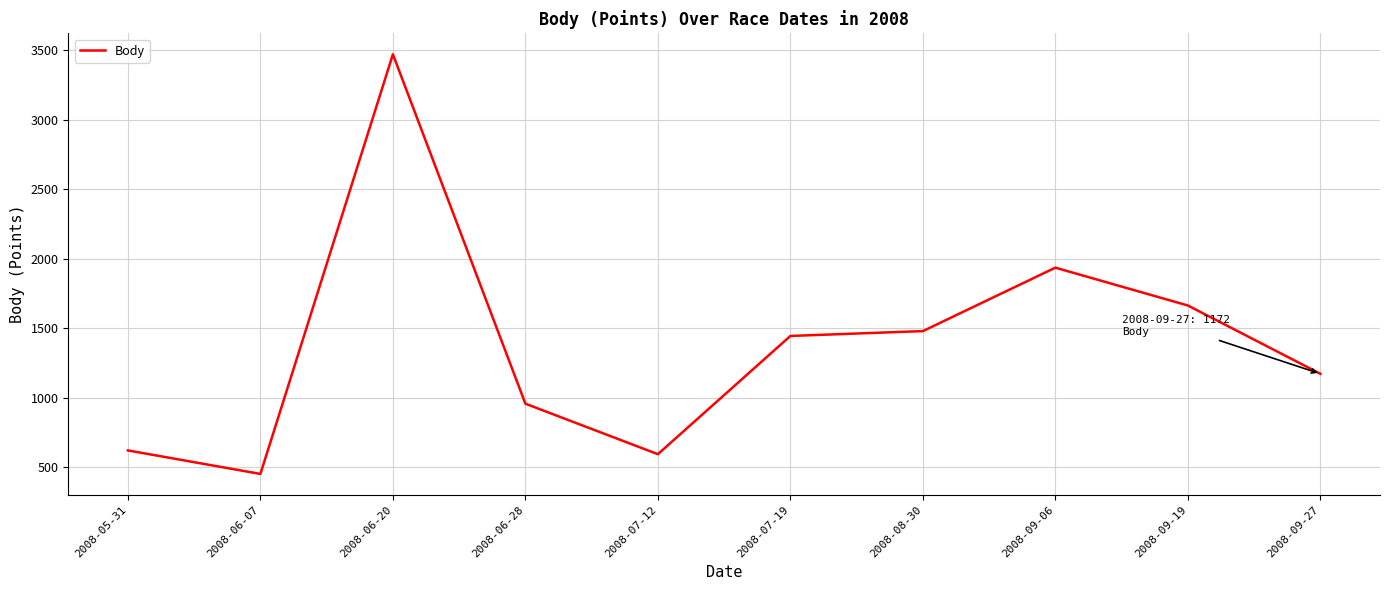

Approximately how many times larger is the value at 2008-09-27 compared to 2008-06-20?

0.3